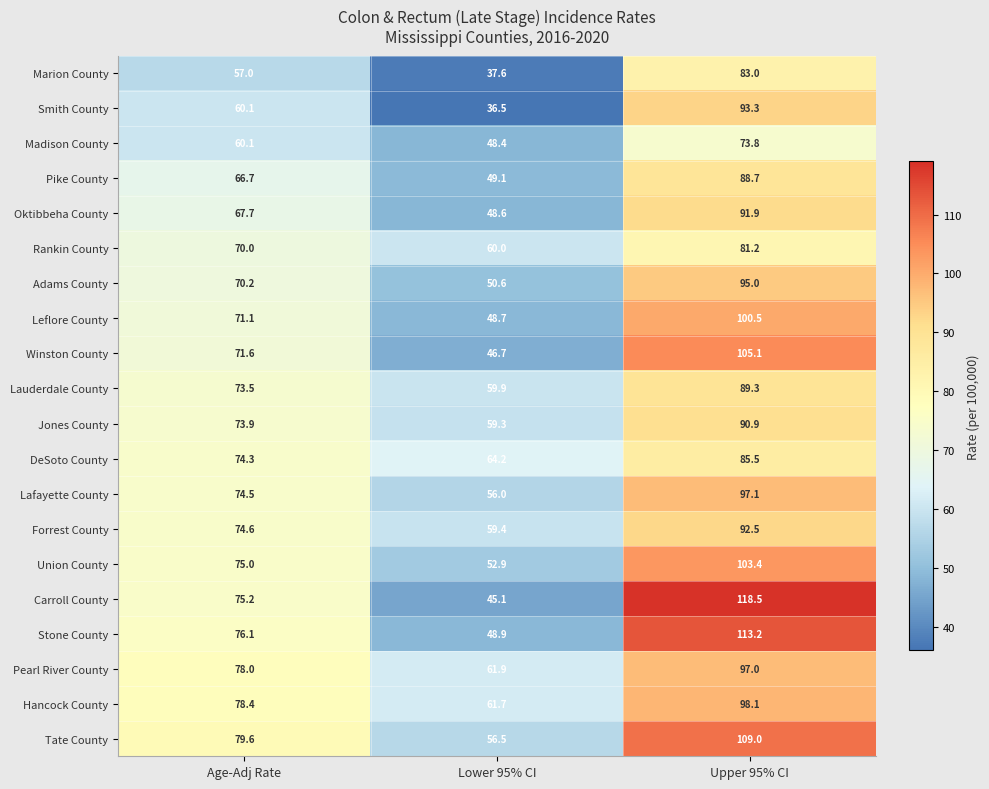

Rank the series by their maximum value, from lowest to highest.

Madison County, Rankin County, Marion County, DeSoto County, Pike County, Lauderdale County, Jones County, Oktibbeha County, Forrest County, Smith County, Adams County, Pearl River County, Lafayette County, Hancock County, Leflore County, Union County, Winston County, Tate County, Stone County, Carroll County